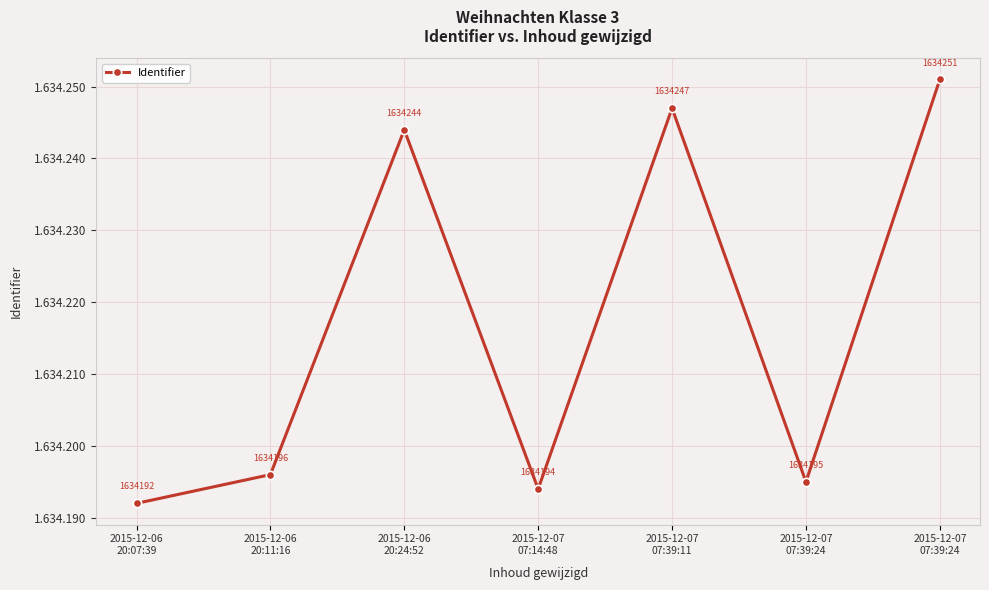

List the labels in order of value, largest first.

2015-12-07
07:39:24, 2015-12-07
07:39:11, 2015-12-06
20:24:52, 2015-12-06
20:11:16, 2015-12-07
07:39:24, 2015-12-07
07:14:48, 2015-12-06
20:07:39